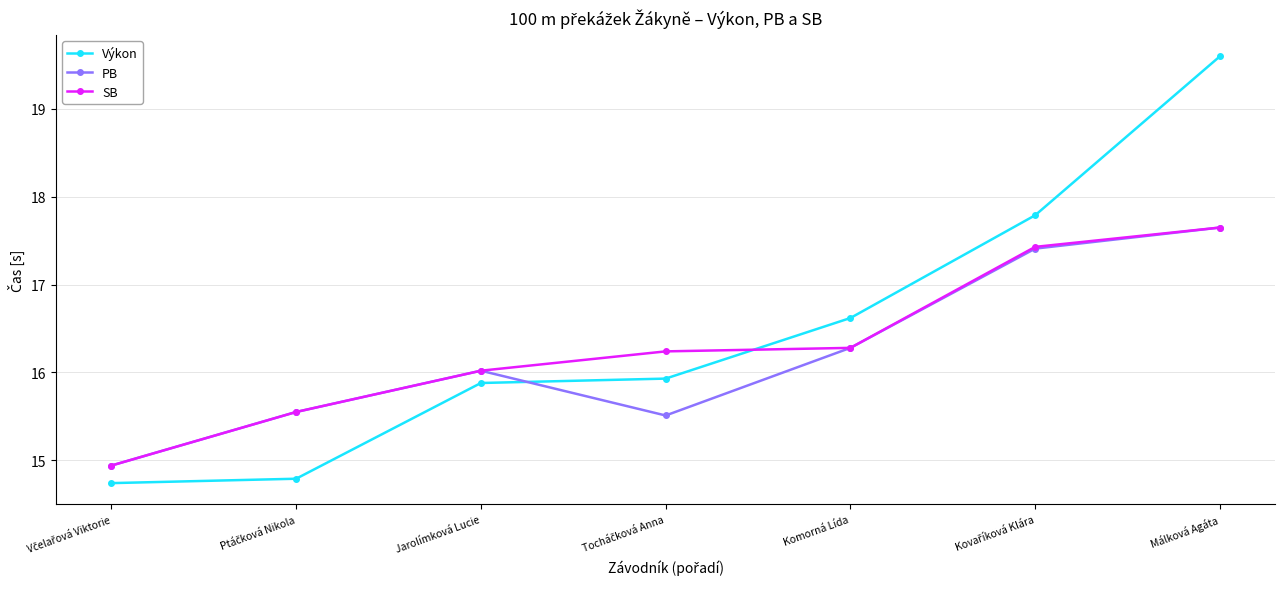

What is the value of the PB point at the 5th from the left?

16.3